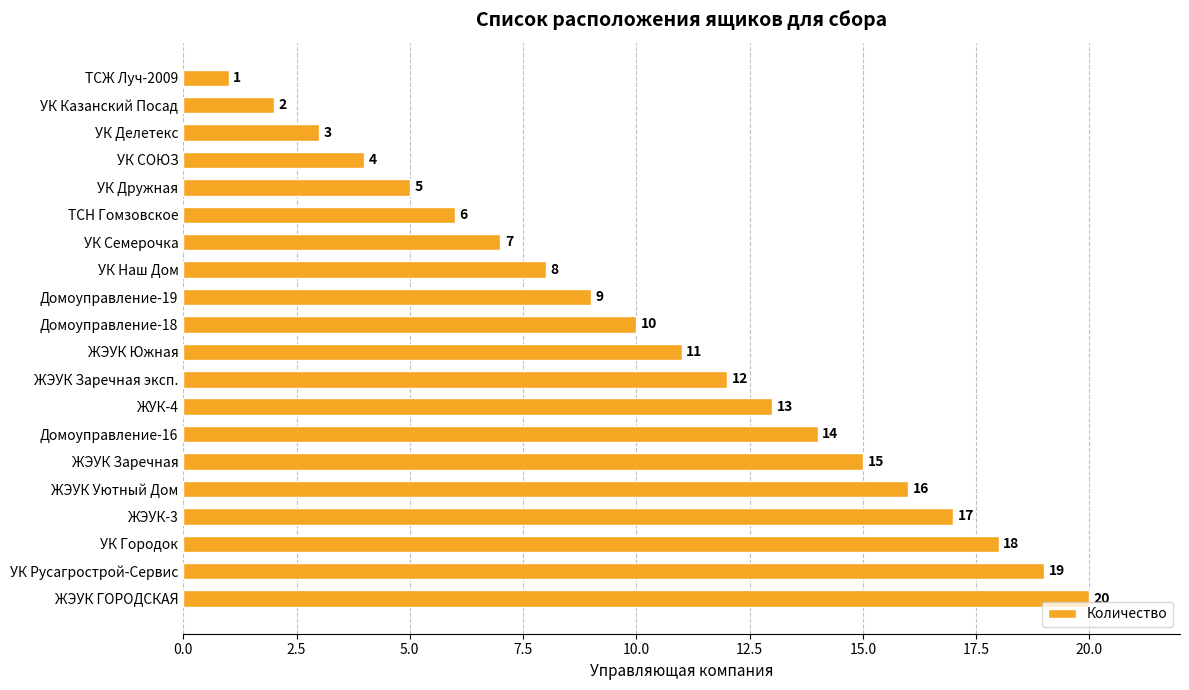

What is the smallest value displayed?

1